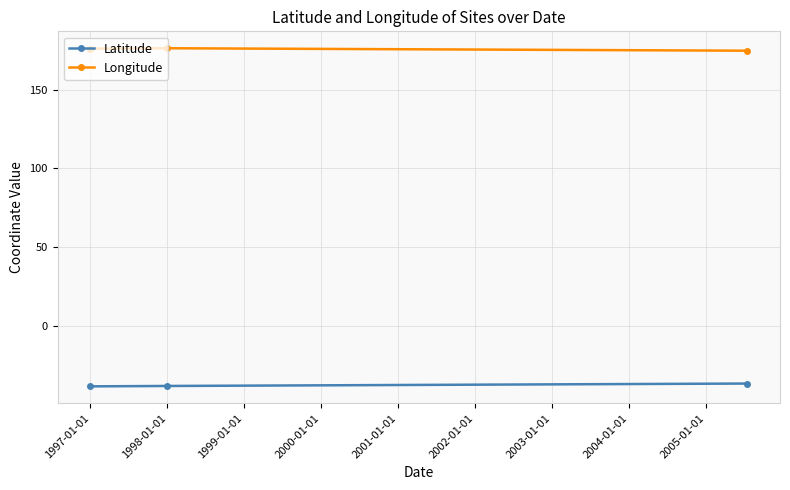

Which series has the largest total across all categories?

Longitude